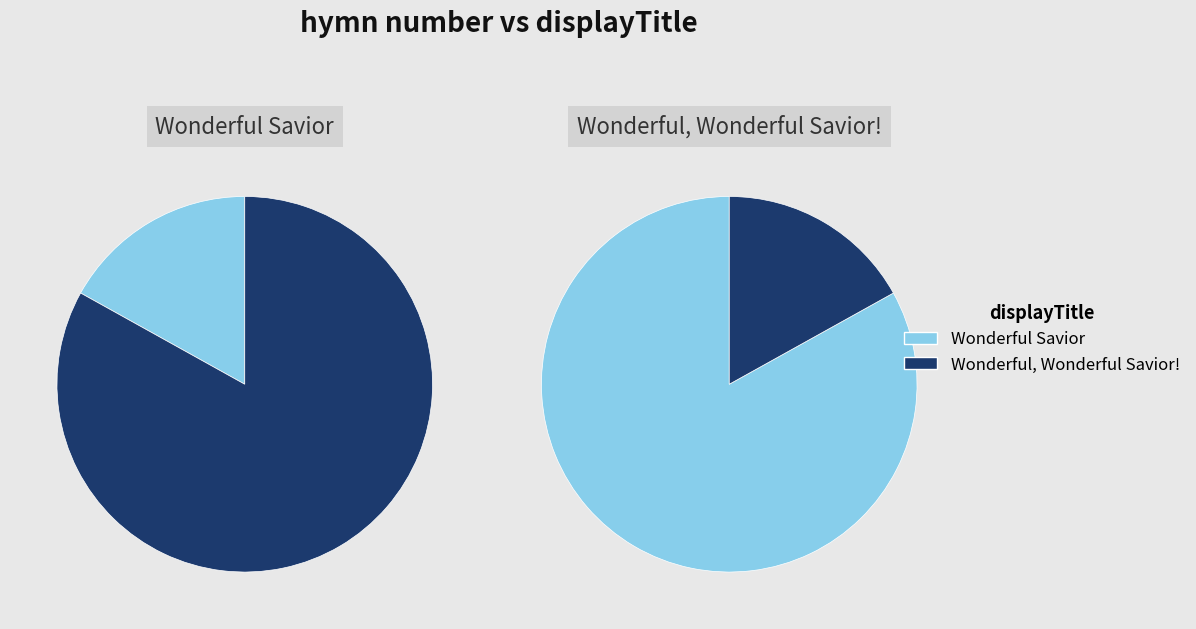

Is it true that values is 25% of the pie?

False